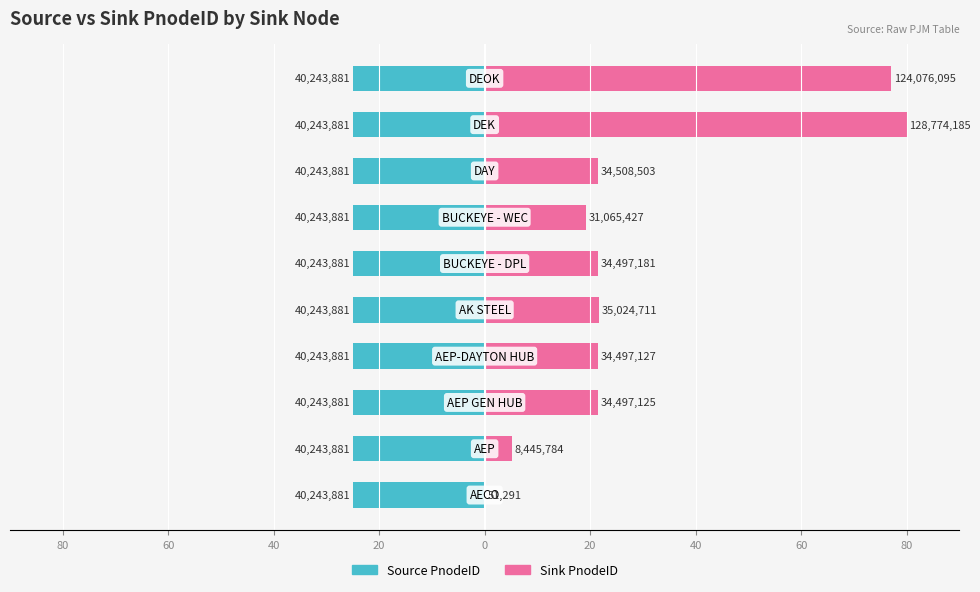

How many groups of bars are there?

10